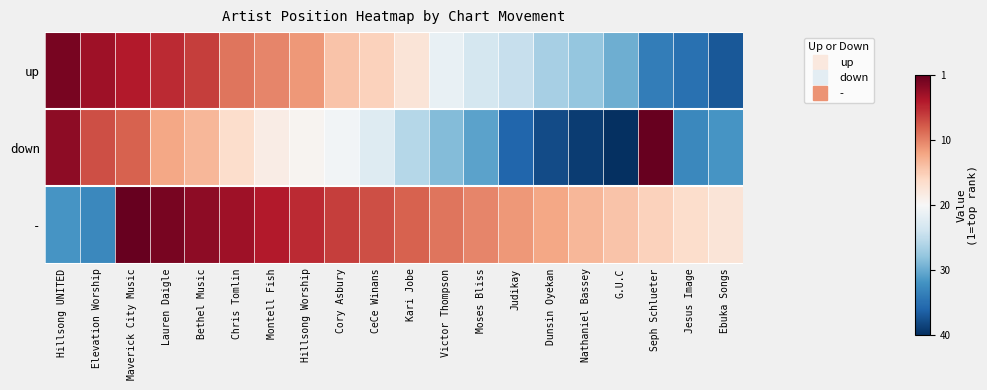

Reading right to left, list all the values displayed in this chart.

up: Ebuka Songs=0.1	Jesus Image=0.1	Seph Schlueter=0.2	G.U.C=0.3	Nathaniel Bassey=0.3	Dunsin Oyekan=0.3	Judikay=0.4	Moses Bliss=0.4	Victor Thompson=0.5	Kari Jobe=0.6	CeCe Winans=0.6	Cory Asbury=0.6	Hillsong Worship=0.7	Montell Fish=0.7	Chris Tomlin=0.8	Bethel Music=0.8	Lauren Daigle=0.9	Maverick City Music=0.9	Elevation Worship=0.9	Hillsong UNITED=1.0
down: Ebuka Songs=0.2	Jesus Image=0.2	Seph Schlueter=1.0	G.U.C=0.0	Nathaniel Bassey=0.0	Dunsin Oyekan=0.1	Judikay=0.1	Moses Bliss=0.2	Victor Thompson=0.3	Kari Jobe=0.4	CeCe Winans=0.4	Cory Asbury=0.5	Hillsong Worship=0.5	Montell Fish=0.5	Chris Tomlin=0.6	Bethel Music=0.7	Lauren Daigle=0.7	Maverick City Music=0.8	Elevation Worship=0.8	Hillsong UNITED=0.9
-: Ebuka Songs=0.6	Jesus Image=0.6	Seph Schlueter=0.6	G.U.C=0.6	Nathaniel Bassey=0.7	Dunsin Oyekan=0.7	Judikay=0.7	Moses Bliss=0.7	Victor Thompson=0.8	Kari Jobe=0.8	CeCe Winans=0.8	Cory Asbury=0.8	Hillsong Worship=0.9	Montell Fish=0.9	Chris Tomlin=0.9	Bethel Music=0.9	Lauren Daigle=1.0	Maverick City Music=1.0	Elevation Worship=0.2	Hillsong UNITED=0.2